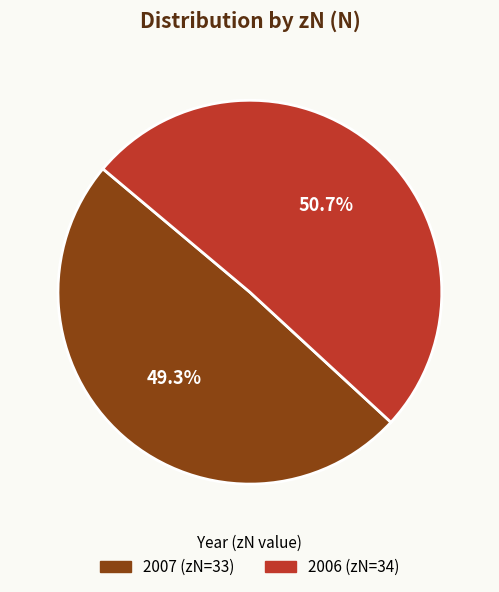

How many slices are in this pie chart?

2